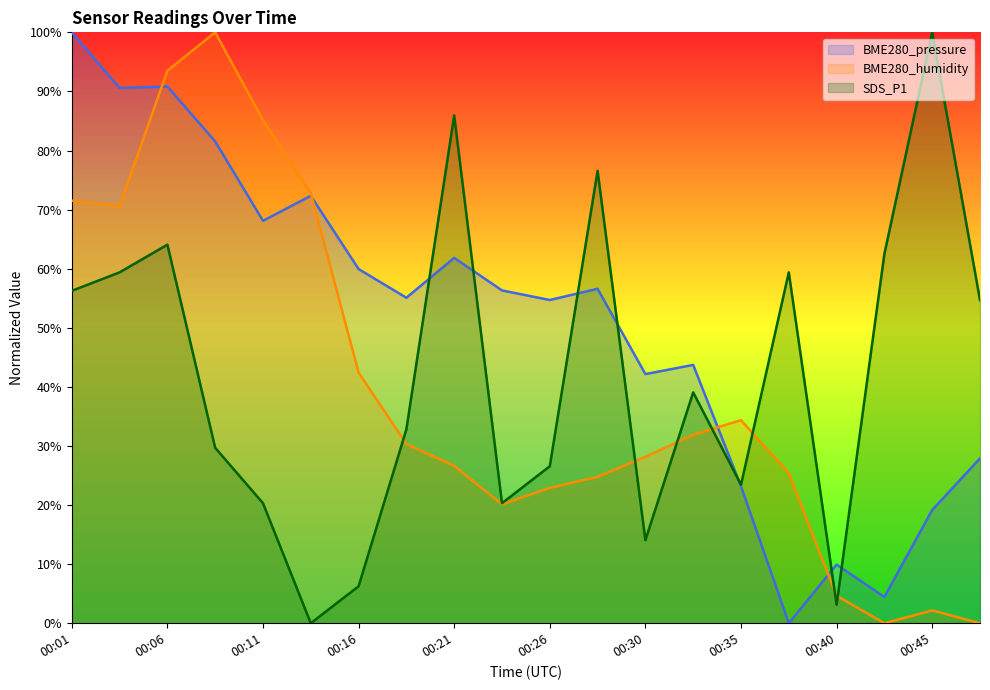

How many data points does each series have?

20